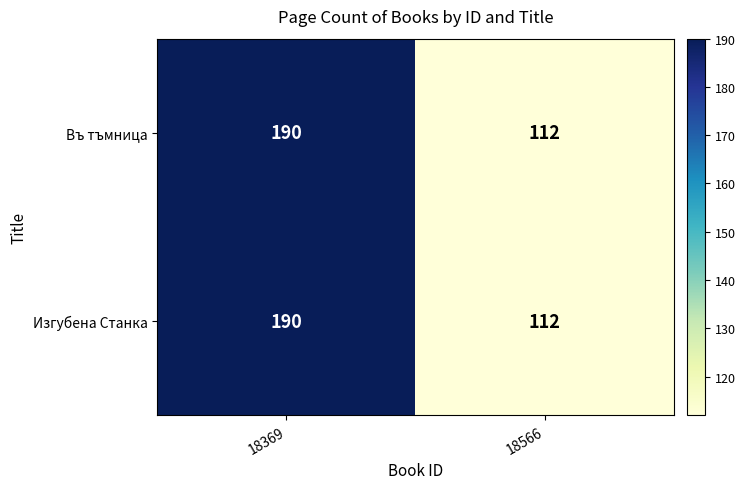

Reading left to right, list all the values displayed in this chart.

Въ тъмница: 190	112
Изгубена Станка: 190	112